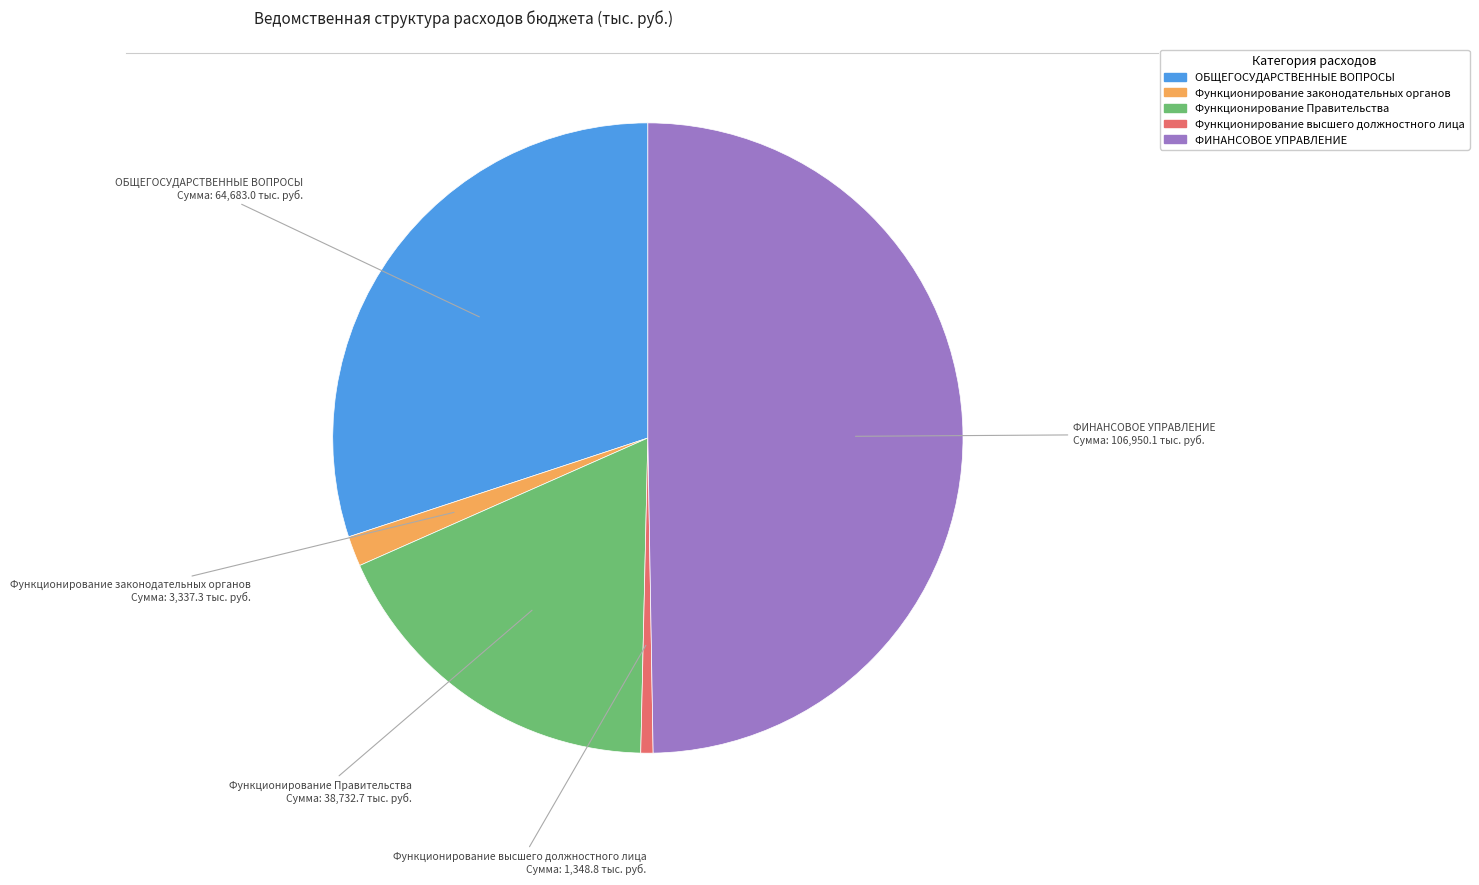

Rank the categories by value from lowest to highest.

Функционирование высшего должностного лица, Функционирование законодательных органов, Функционирование Правительства, ОБЩЕГОСУДАРСТВЕННЫЕ ВОПРОСЫ, ФИНАНСОВОЕ УПРАВЛЕНИЕ